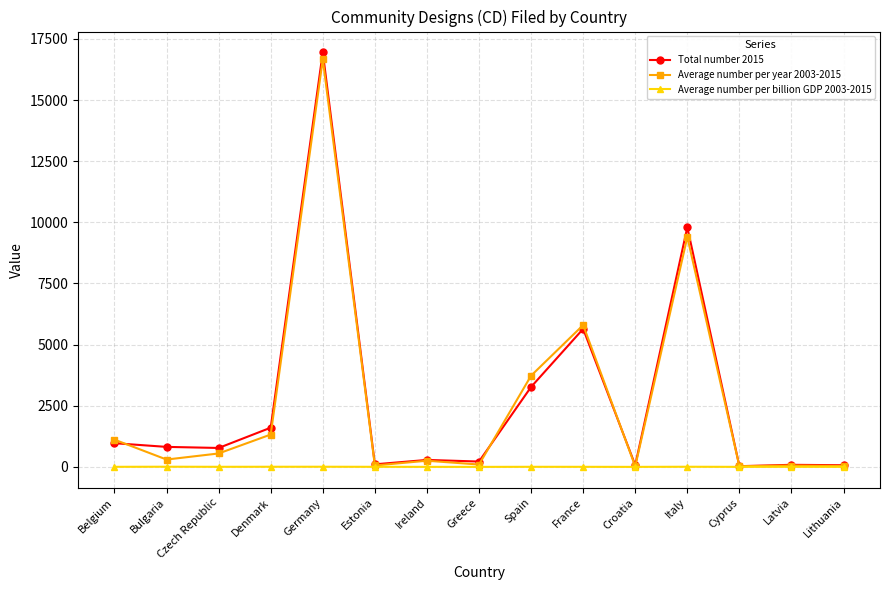

At how many categories does at least one series exceed 11234?

1